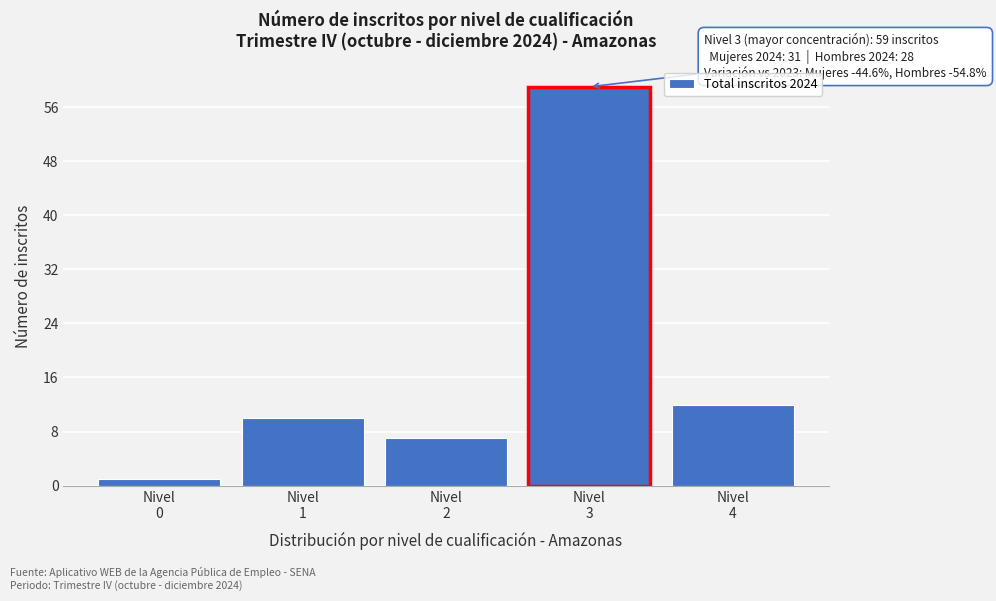

Reading right to left, list all the values displayed in this chart.

12	59	7	10	1